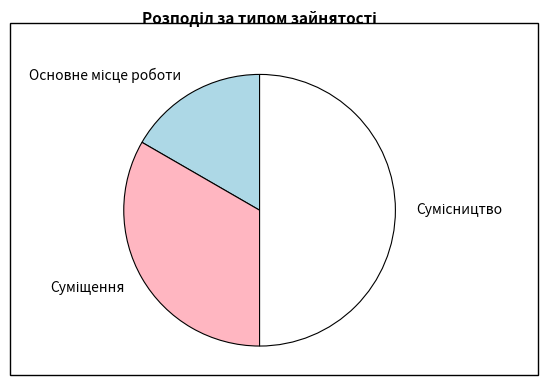

What is the largest slice in the pie chart?

Сумісництво